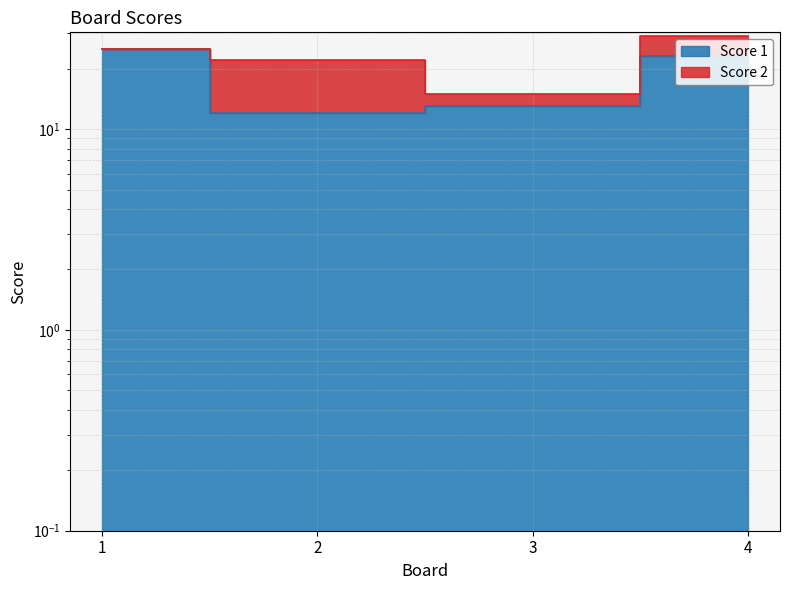

Count the number of categories in the chart.

4